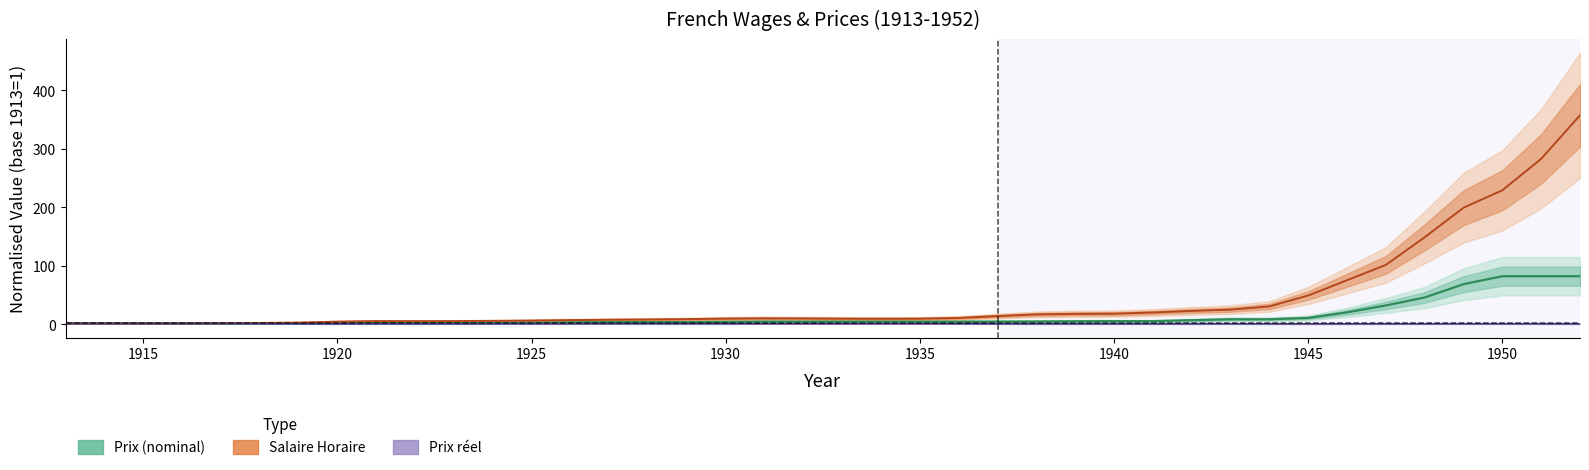

True or false: Prix_reel has more than 1 interior local peaks.

True